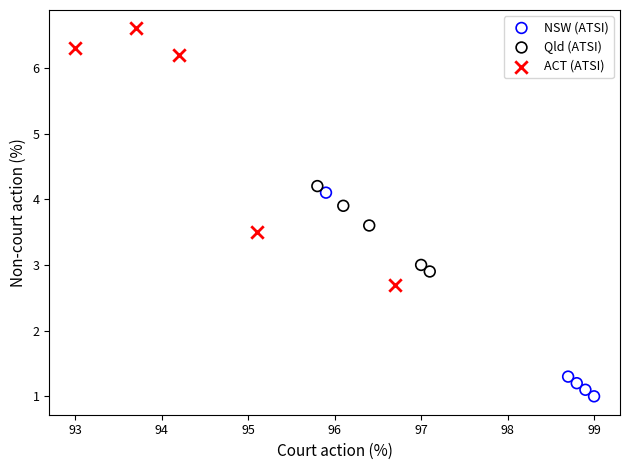

Which series reaches the minimum Y coordinate?

NSW (ATSI)